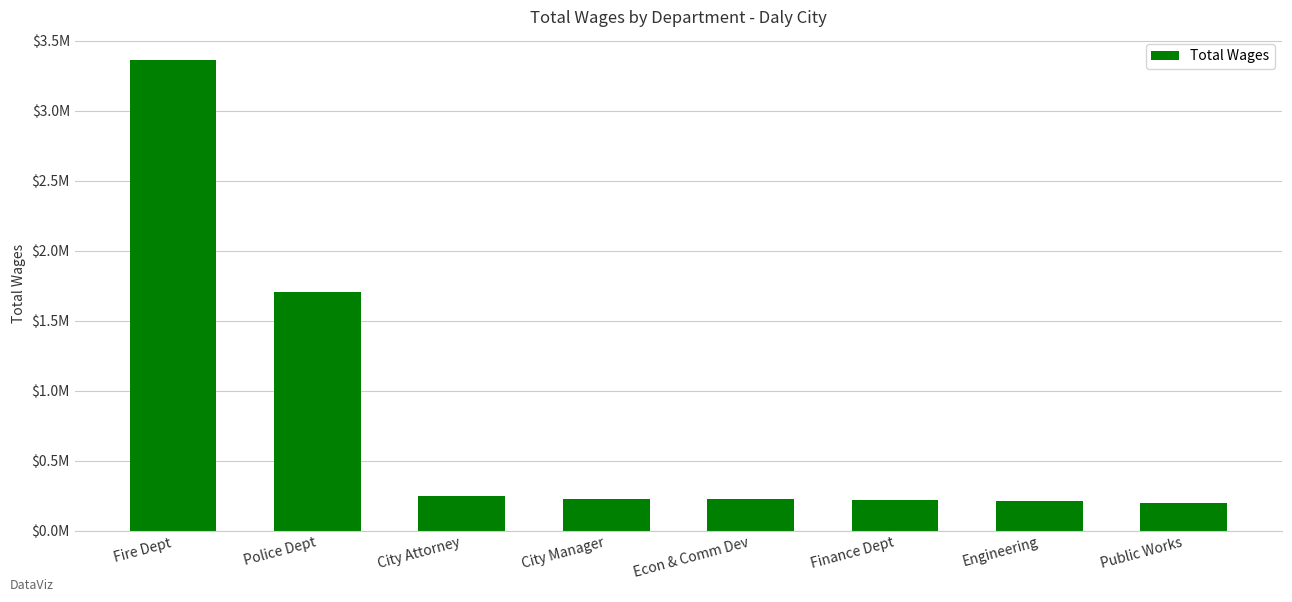

What position from the left is City Manager?

4